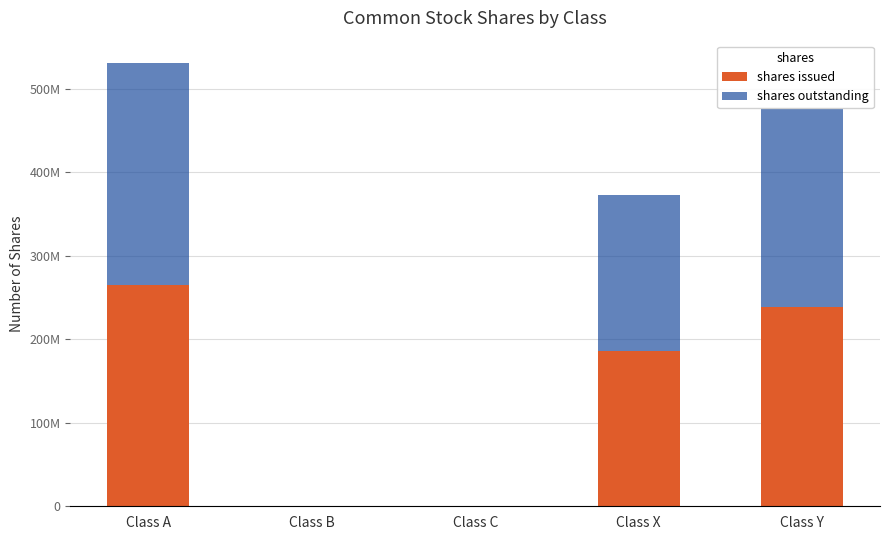

Are the bars grouped side by side (vs. stacked)?

No